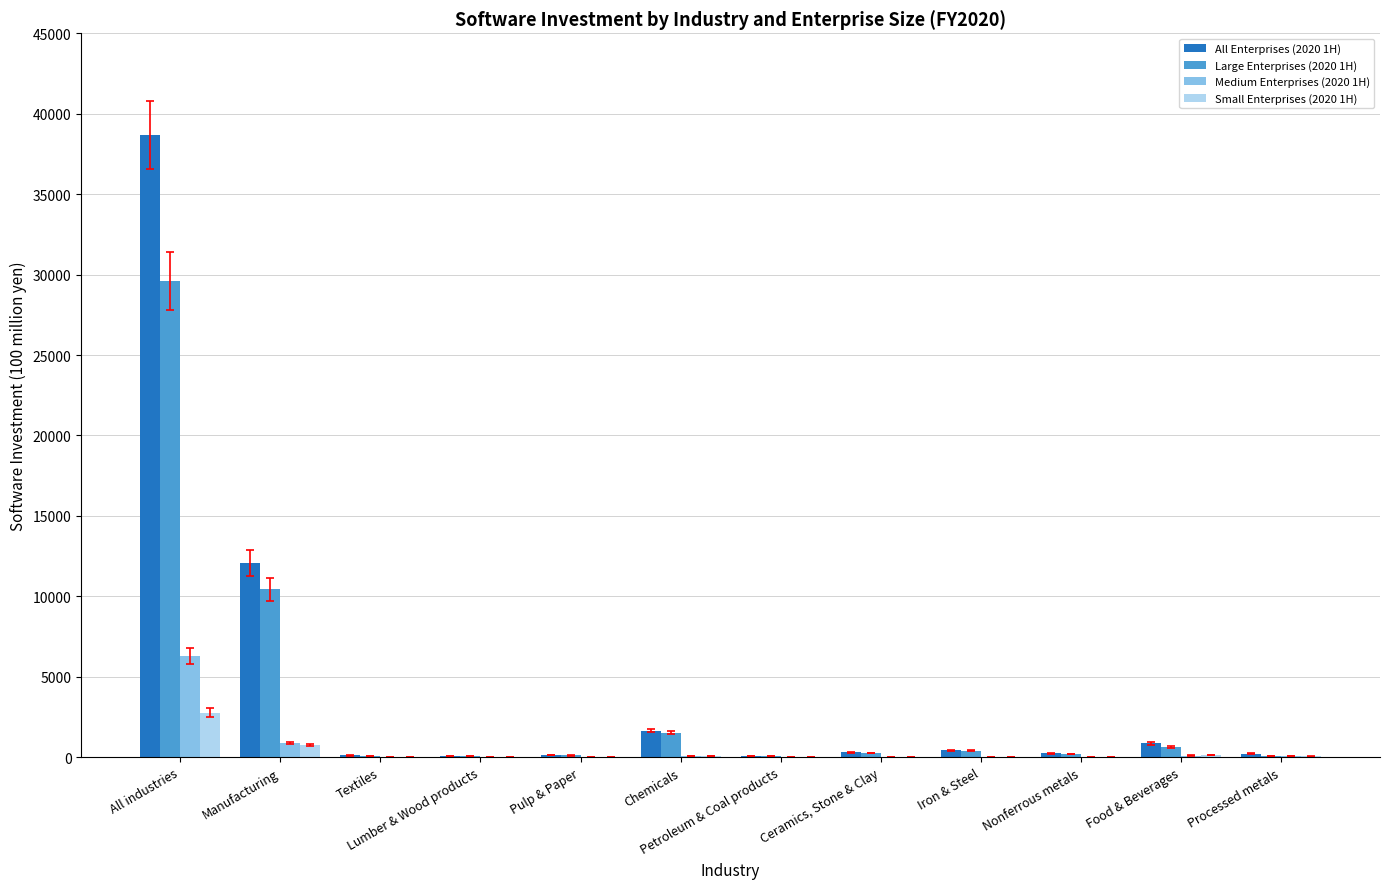

What is the average value of the All Enterprises (2020 1H) series?

4572